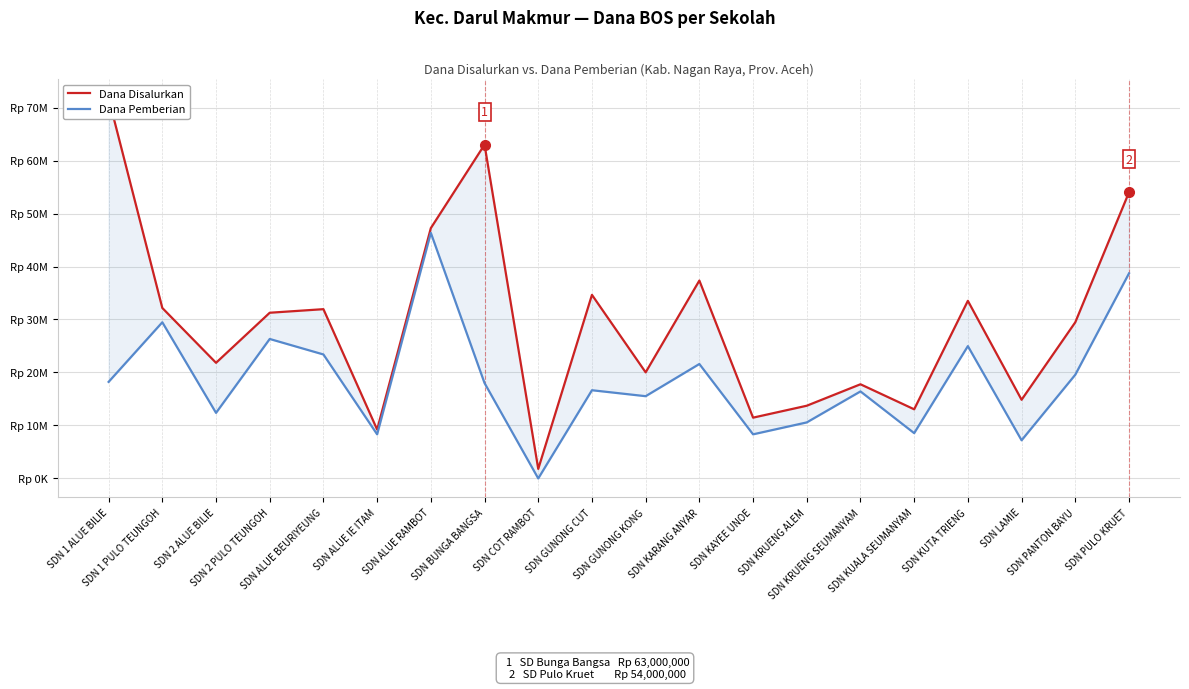

What position from the left is SDN 1 PULO TEUNGOH?

2